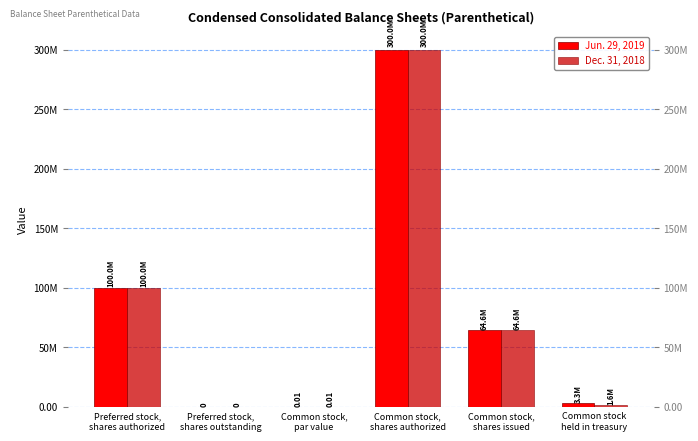

At which category is the sum across all series the highest?

Common stock,
shares authorized